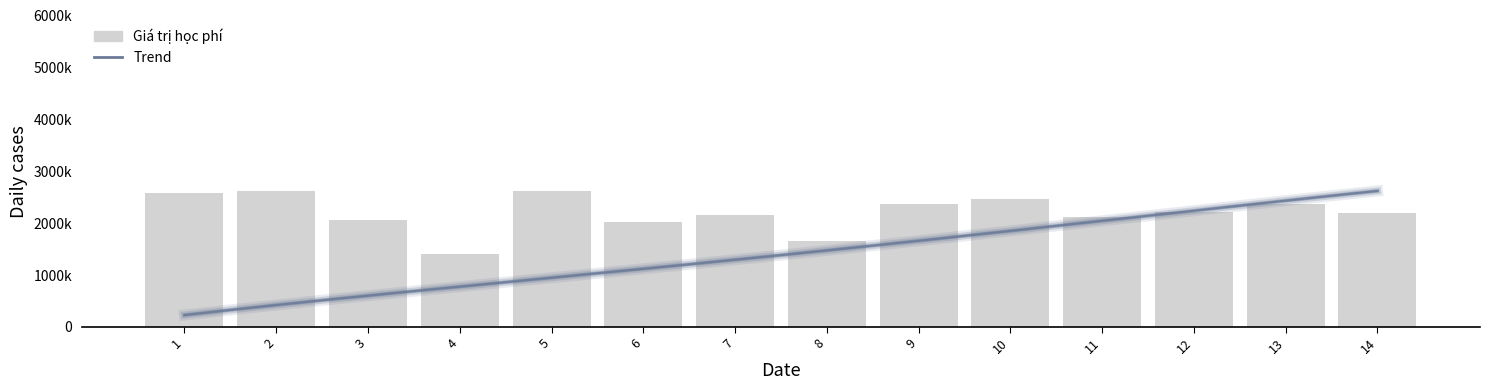

Reading left to right, what are all the values shown in this chart?

2572000	2621000	2054000	1398000	2621000	2031000	2152000	1658000	2376000	2474000	2121000	2212000	2376000	2201000